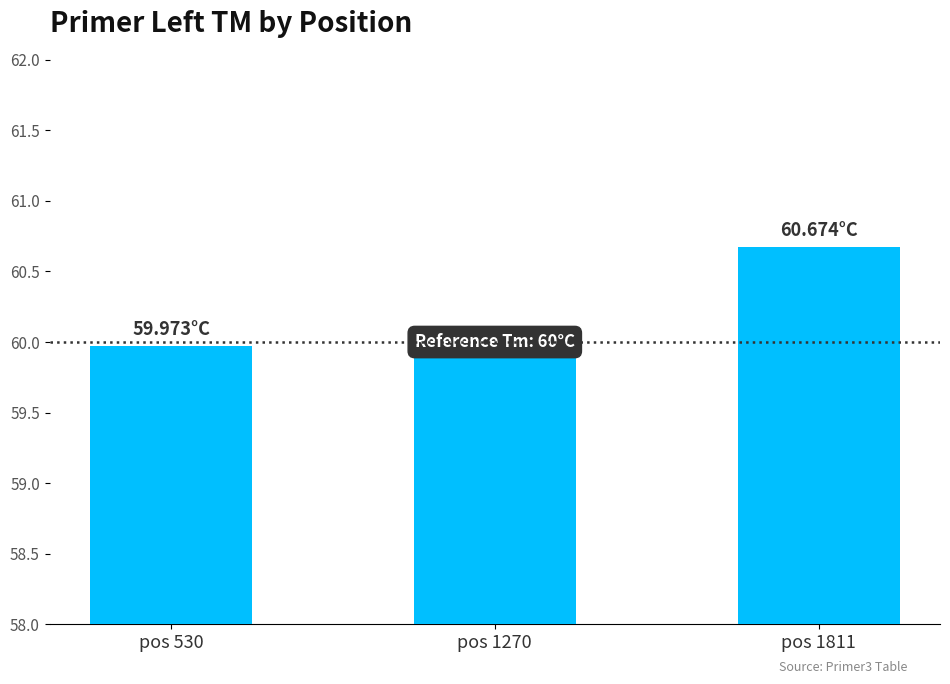

List the labels in order of value, largest first.

pos 1811, pos 530, pos 1270